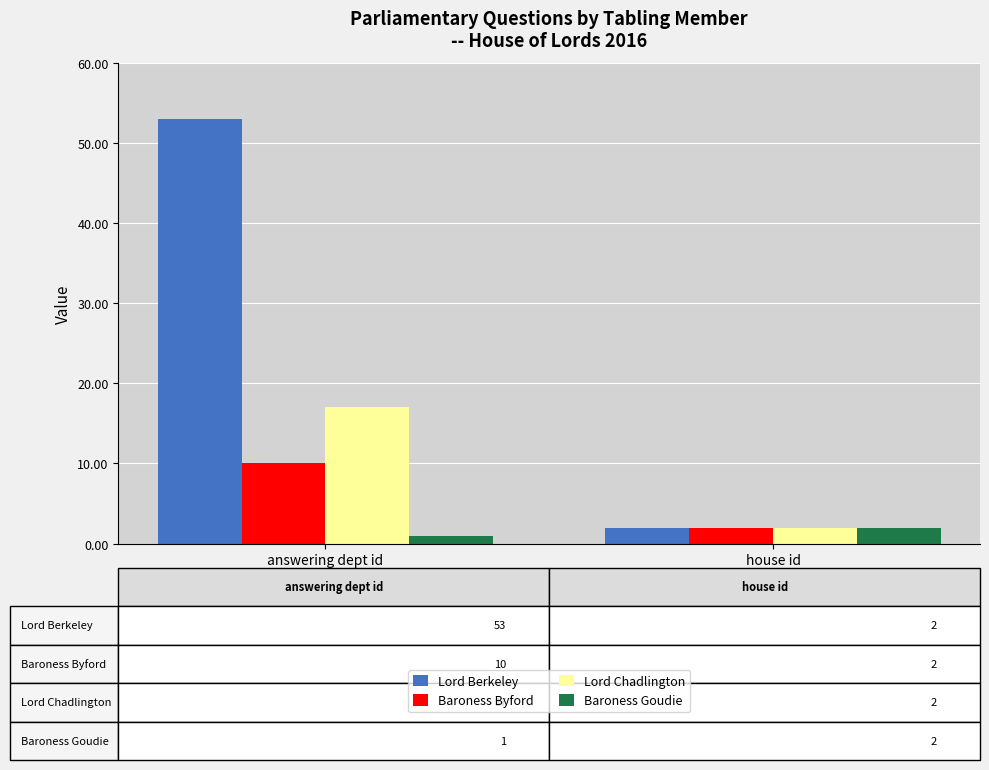

Which series changed the most between answering dept id and house id?

Lord Berkeley